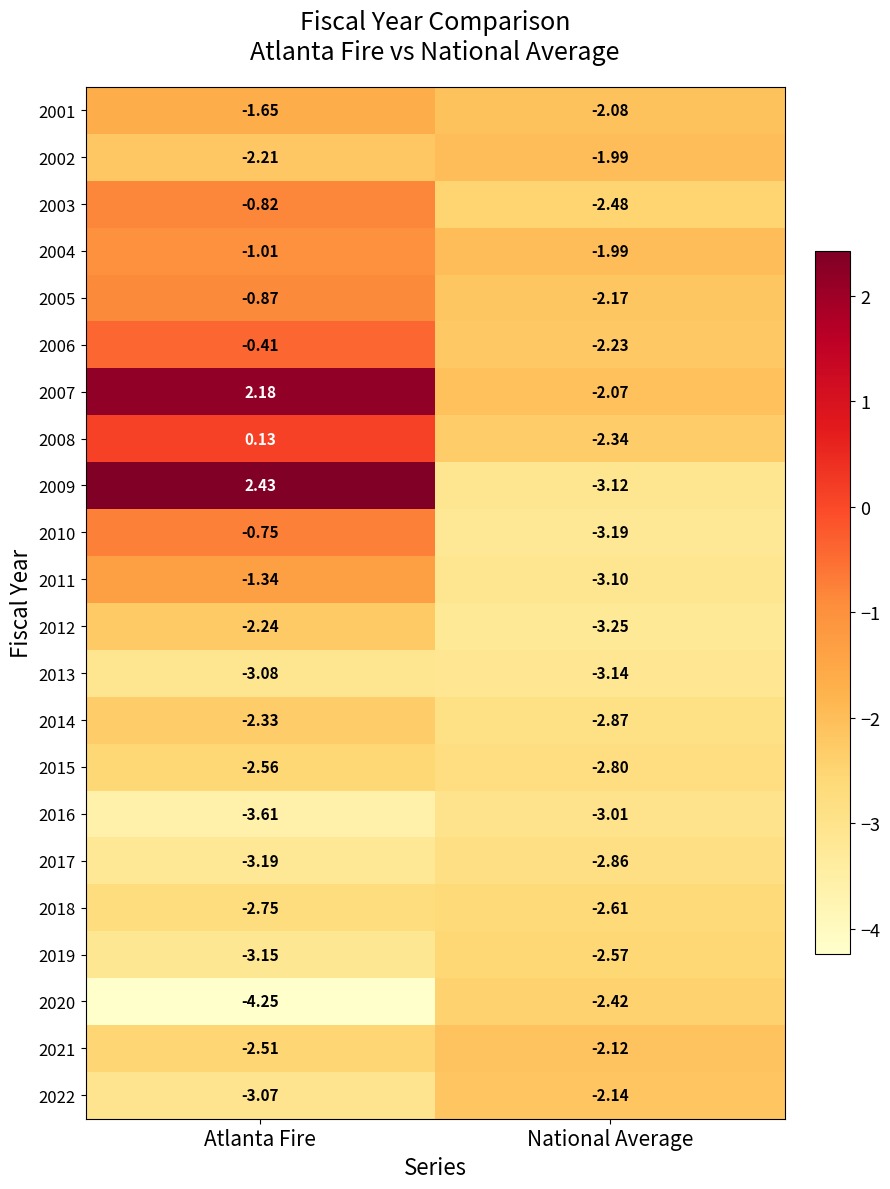

How many categories are shown in the chart?

2